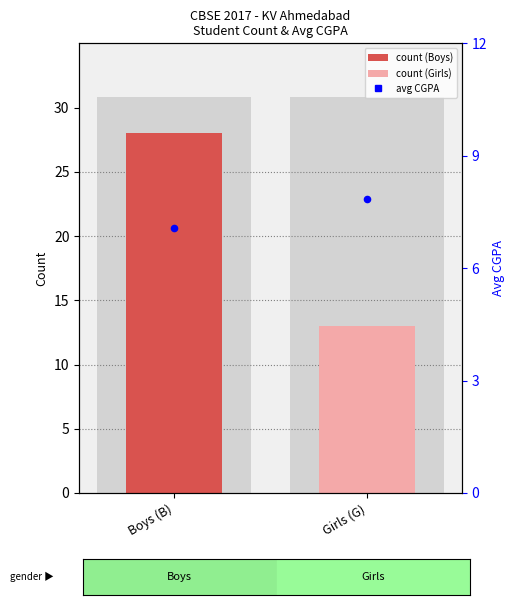

Approximately how many times larger is the value at Boys (B) compared to Girls (G)?

2.2